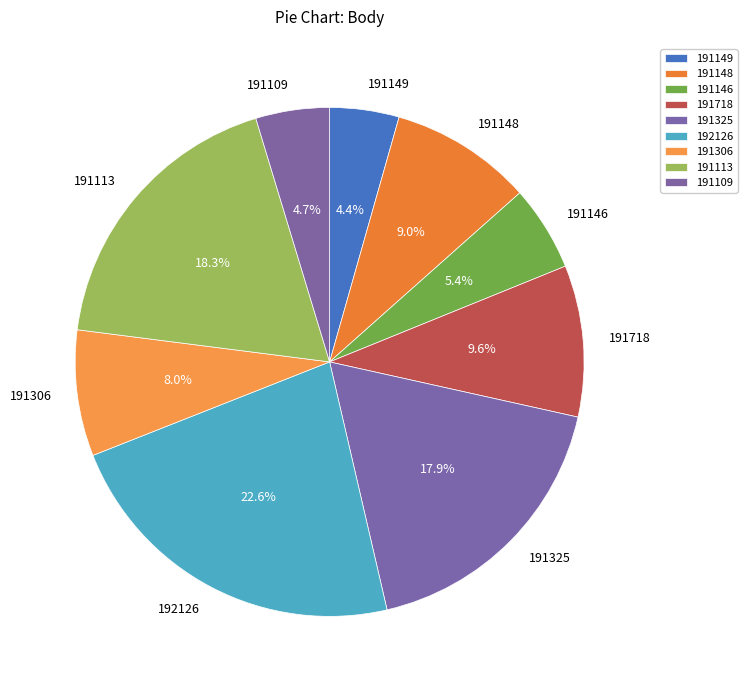

Between 192126 and 191718, which is larger?

192126